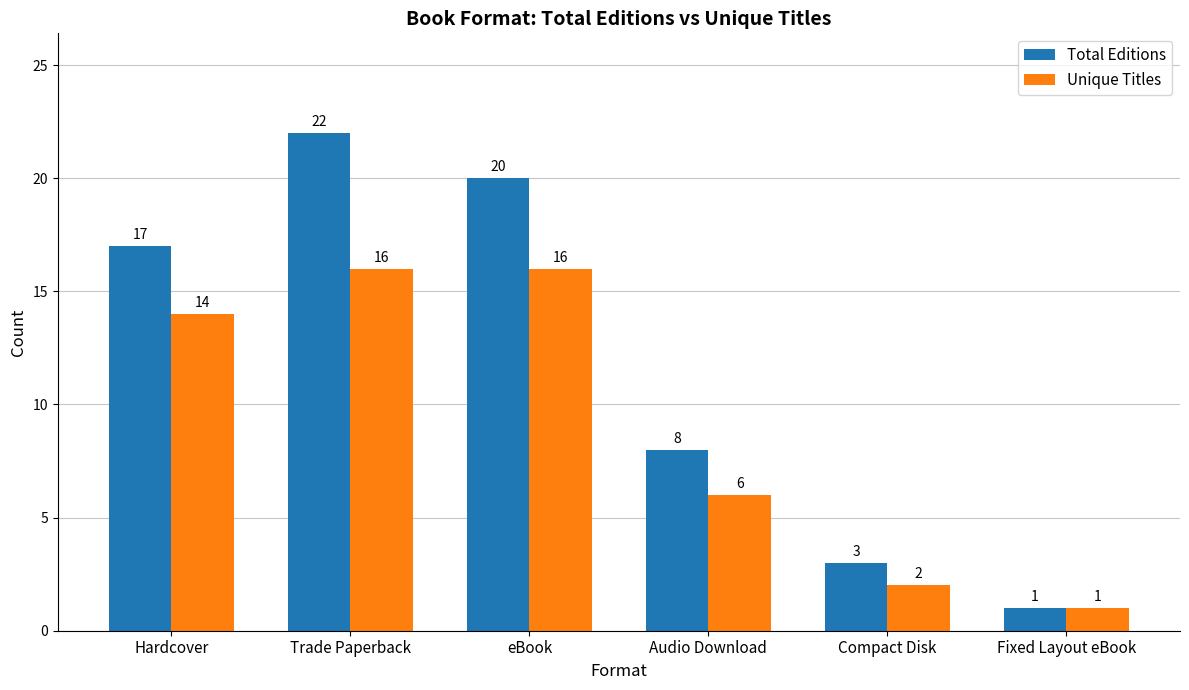

List the series in order of their peak value, lowest first.

Unique Titles, Total Editions